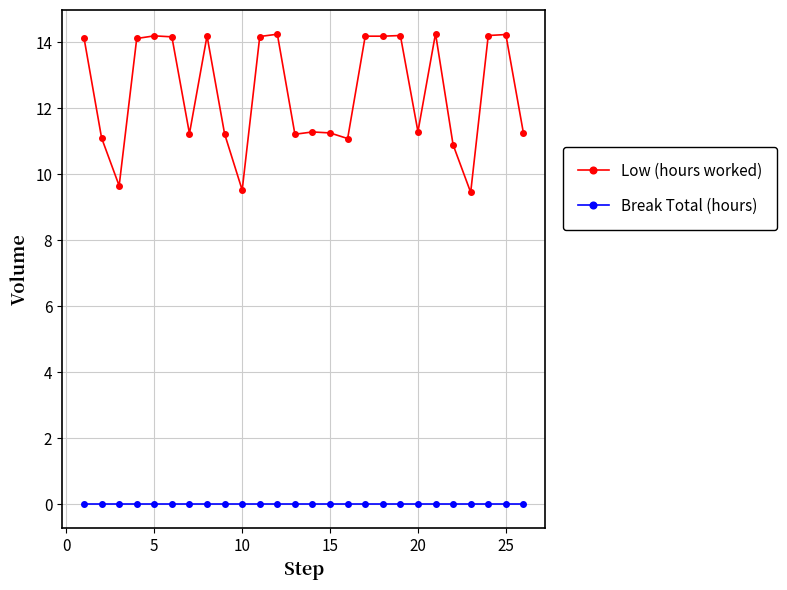

Rank the series by their average value, from lowest to highest.

Break Total (hours), Low (hours worked)